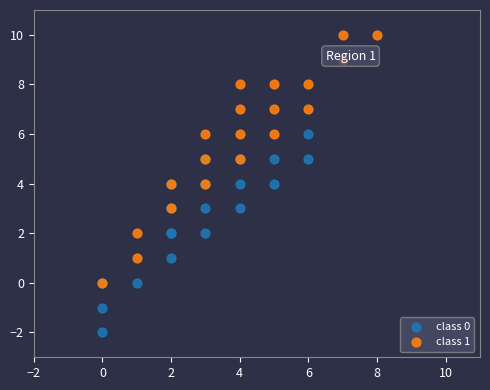

Which series has the largest Y range (max minus min)?

class 1